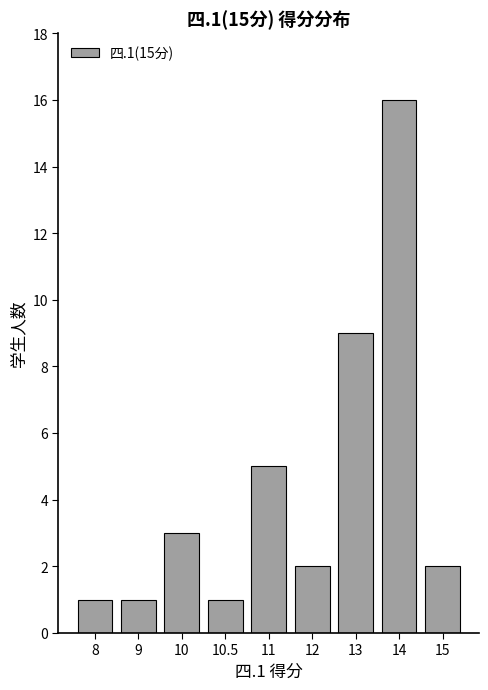

What is the value of the 4th bar from the left?

1